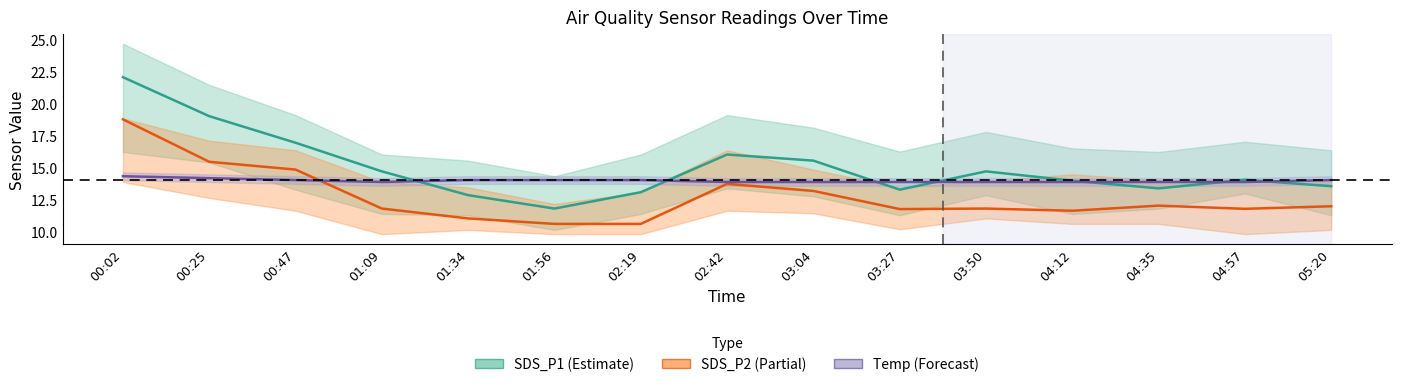

Which series has the largest total across all categories?

SDS_P1